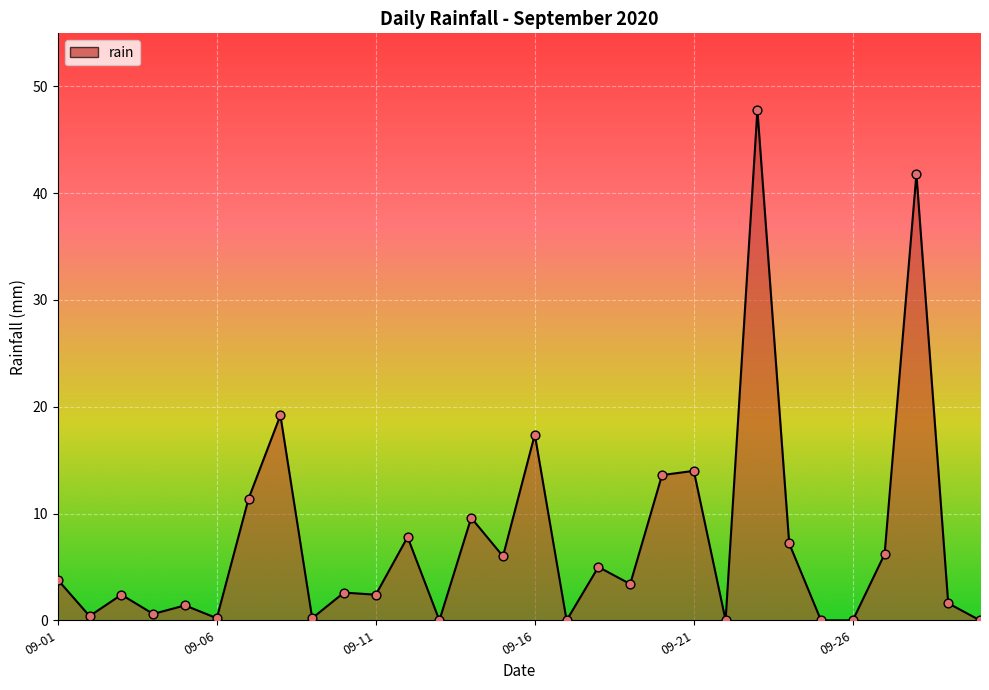

What is the maximum value shown in the chart?

47.8